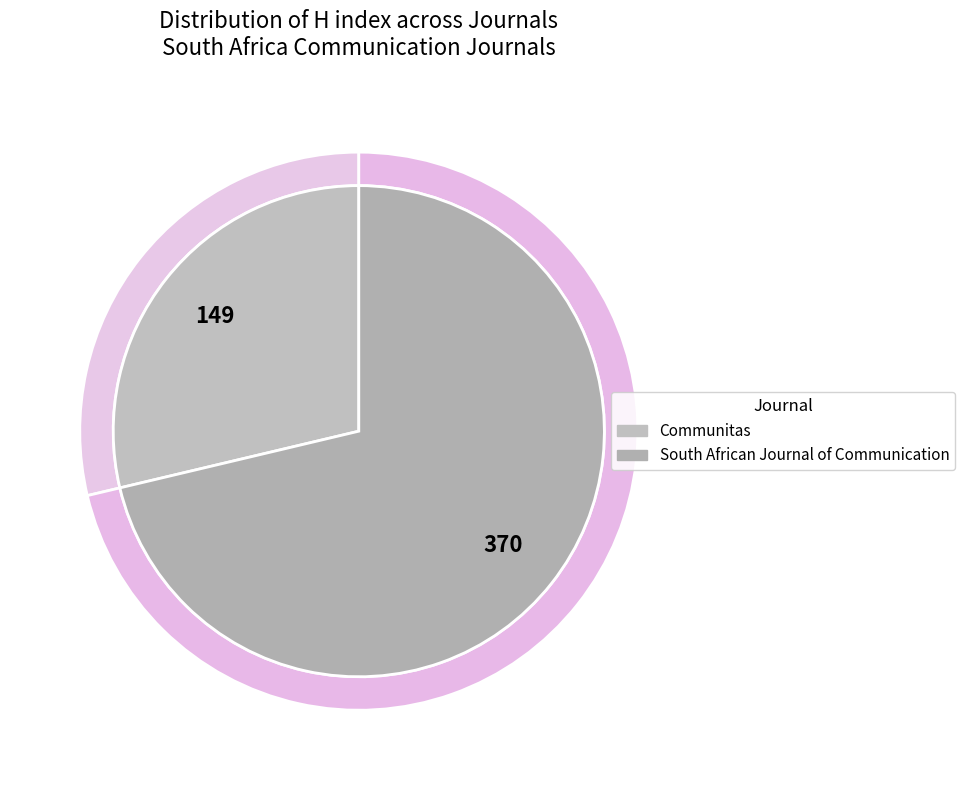

To the nearest percent, what portion does Communitas represent?

29%